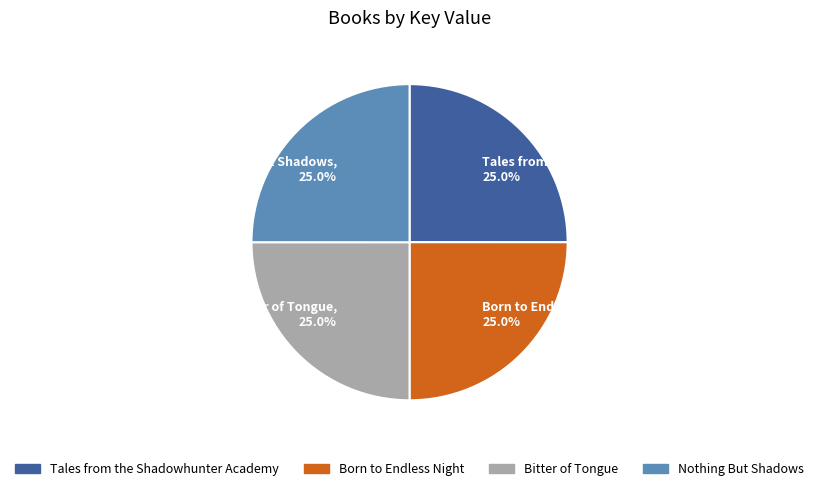

Is there any slice that represents more than half of the pie?

No